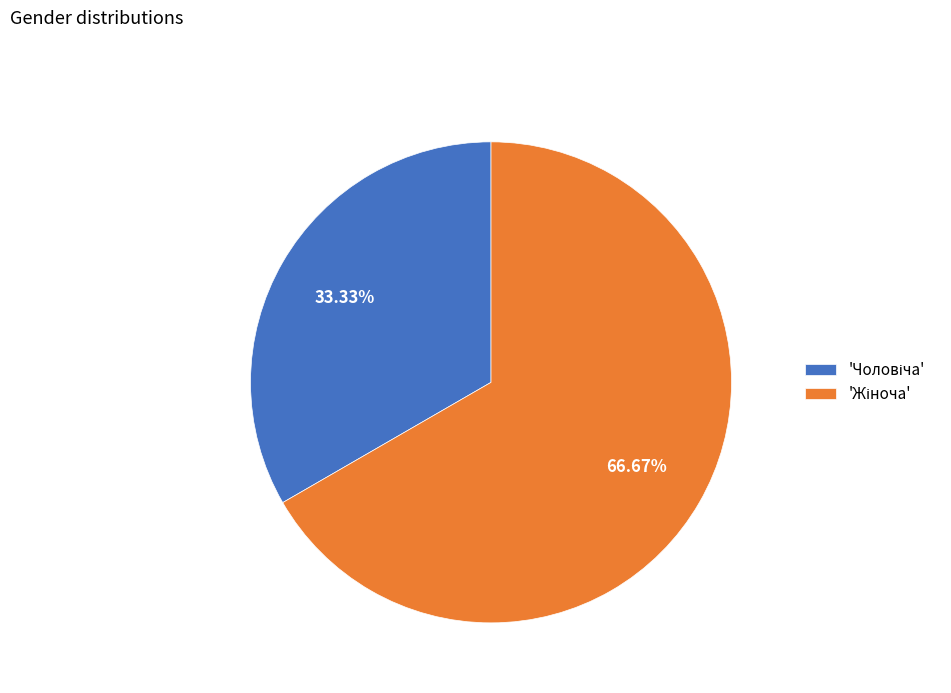

Is there a majority slice in this chart?

Yes